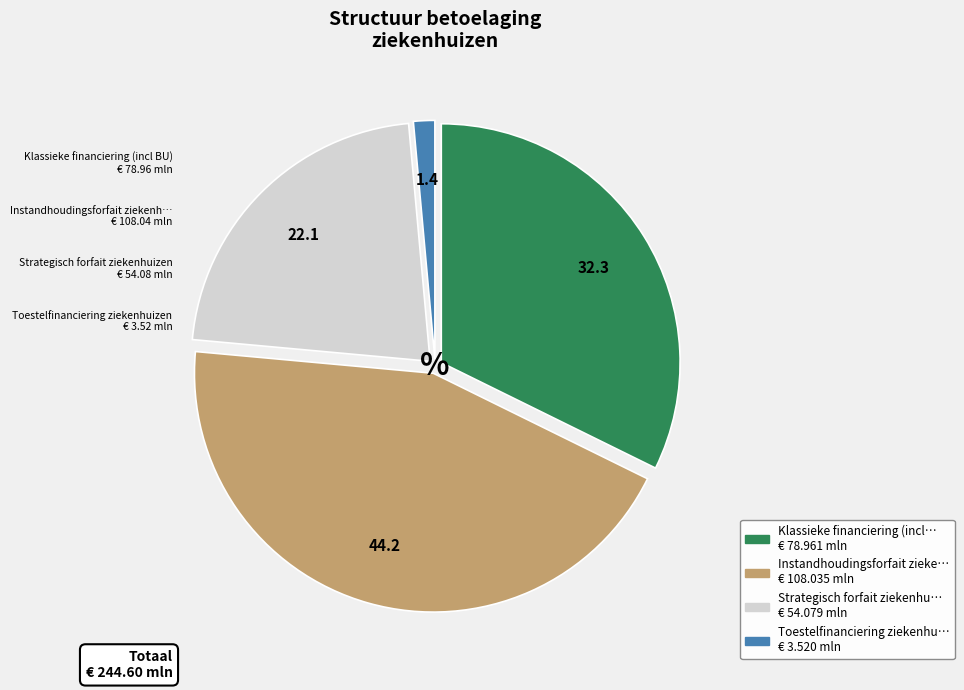

Is there any slice that represents more than half of the pie?

No